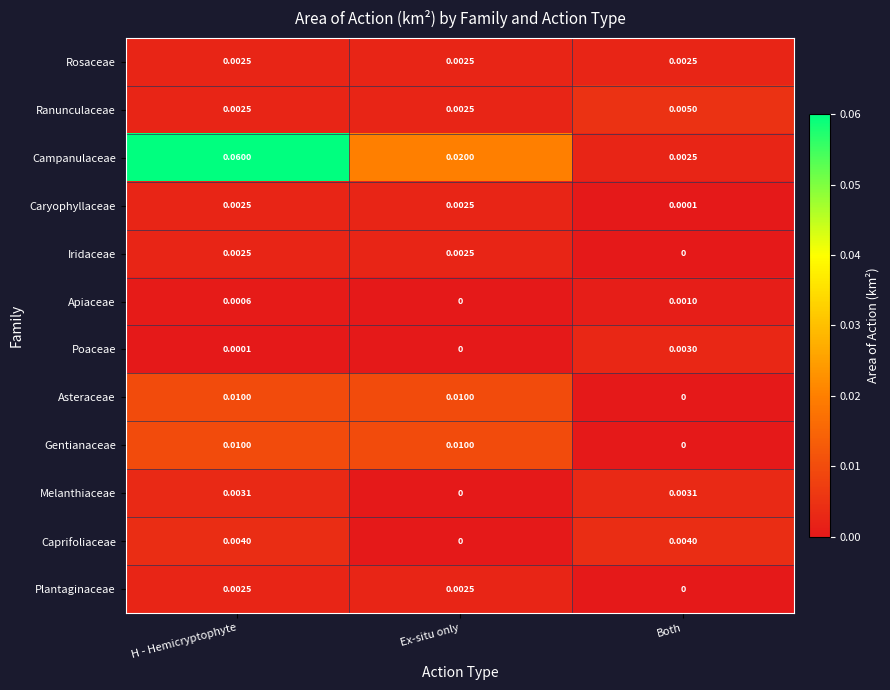

Which series changed the most between H - Hemicryptophyte and Both?

Campanulaceae